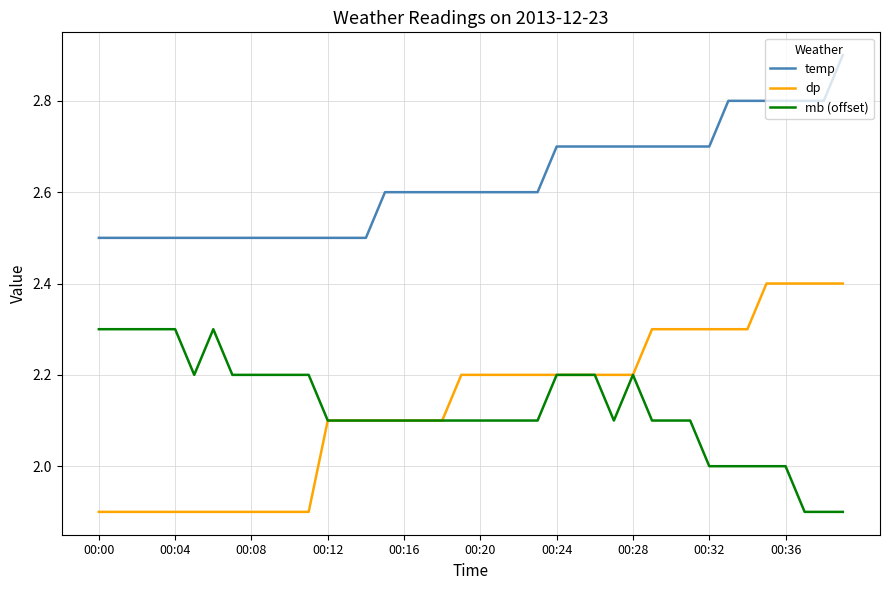

Reading left to right, what are all the values shown in this chart?

temp: 2.5	2.5	2.5	2.5	2.5	2.5	2.5	2.5	2.5	2.5	2.5	2.5	2.5	2.5	2.5	2.6	2.6	2.6	2.6	2.6	2.6	2.6	2.6	2.6	2.7	2.7	2.7	2.7	2.7	2.7	2.7	2.7	2.7	2.8	2.8	2.8	2.8	2.8	2.8	2.9
dp: 1.9	1.9	1.9	1.9	1.9	1.9	1.9	1.9	1.9	1.9	1.9	1.9	2.1	2.1	2.1	2.1	2.1	2.1	2.1	2.2	2.2	2.2	2.2	2.2	2.2	2.2	2.2	2.2	2.2	2.3	2.3	2.3	2.3	2.3	2.3	2.4	2.4	2.4	2.4	2.4
mb (offset): 2.3	2.3	2.3	2.3	2.3	2.2	2.3	2.2	2.2	2.2	2.2	2.2	2.1	2.1	2.1	2.1	2.1	2.1	2.1	2.1	2.1	2.1	2.1	2.1	2.2	2.2	2.2	2.1	2.2	2.1	2.1	2.1	2.0	2.0	2.0	2.0	2.0	1.9	1.9	1.9